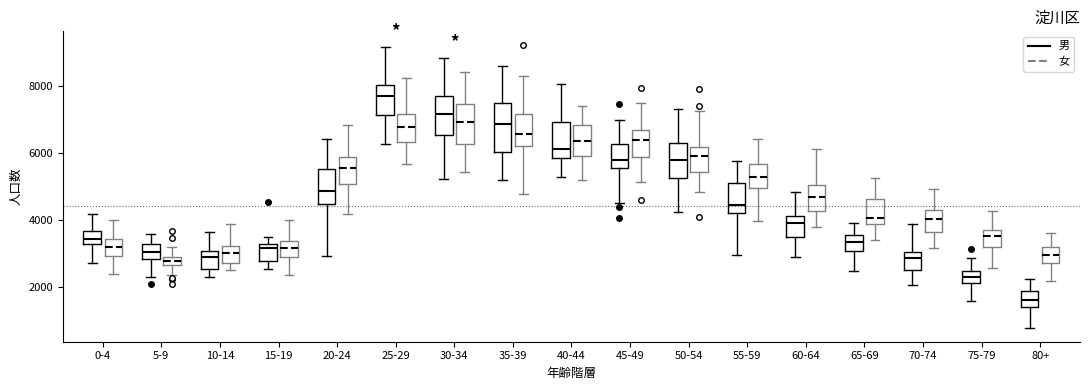

Which box has the highest median line?

25-29 (男)